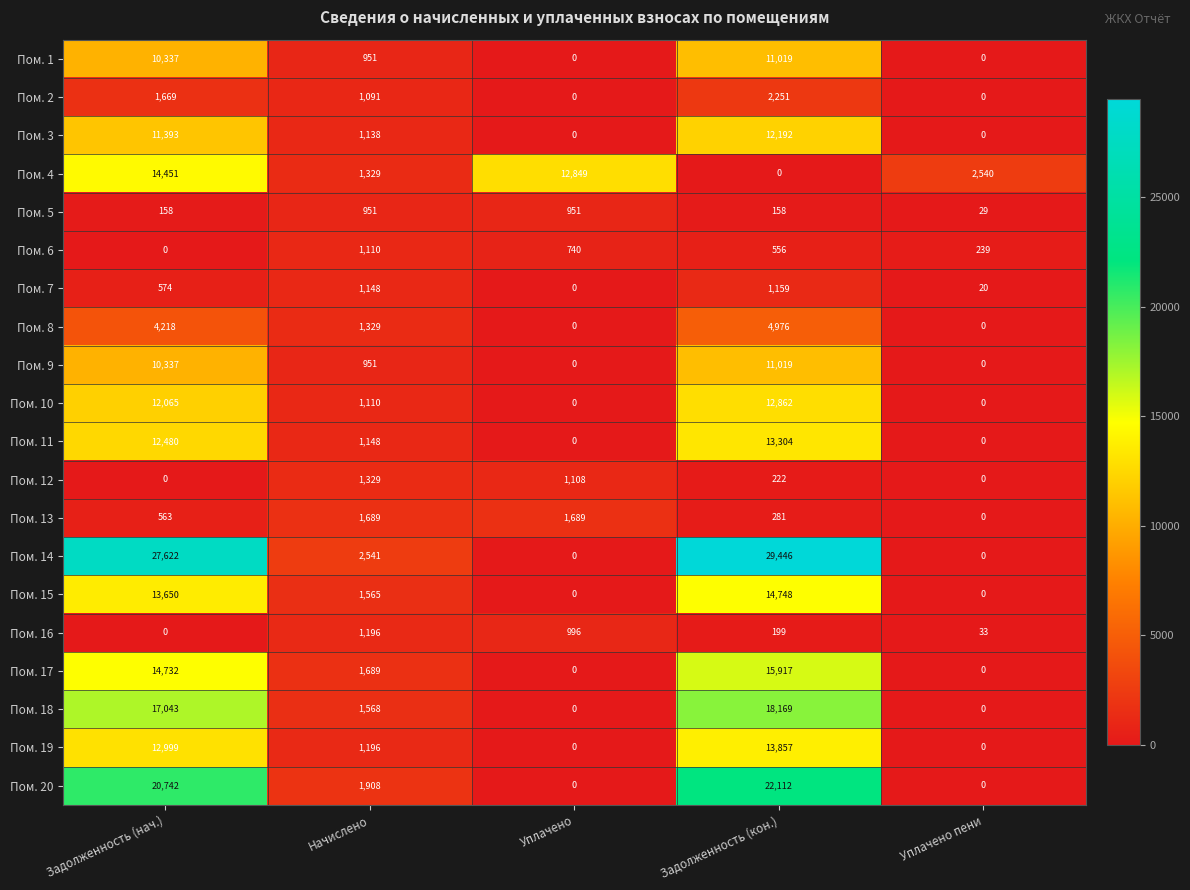

What is the difference between the highest and lowest values at Задолженность (кон.)?

29446